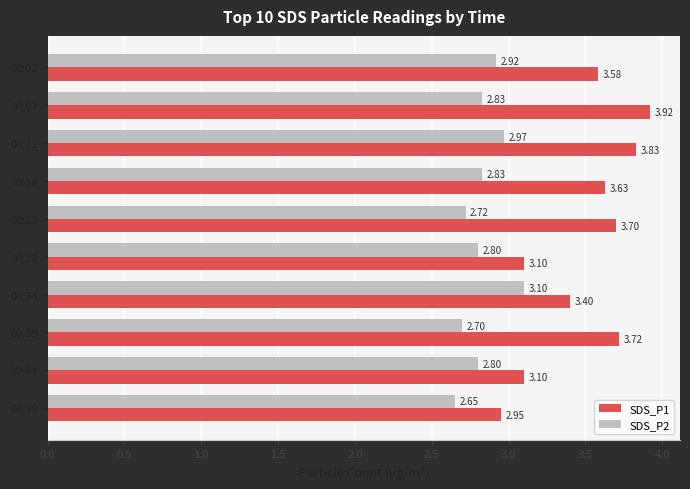

What is the sum of all SDS_P2 values?

28.3